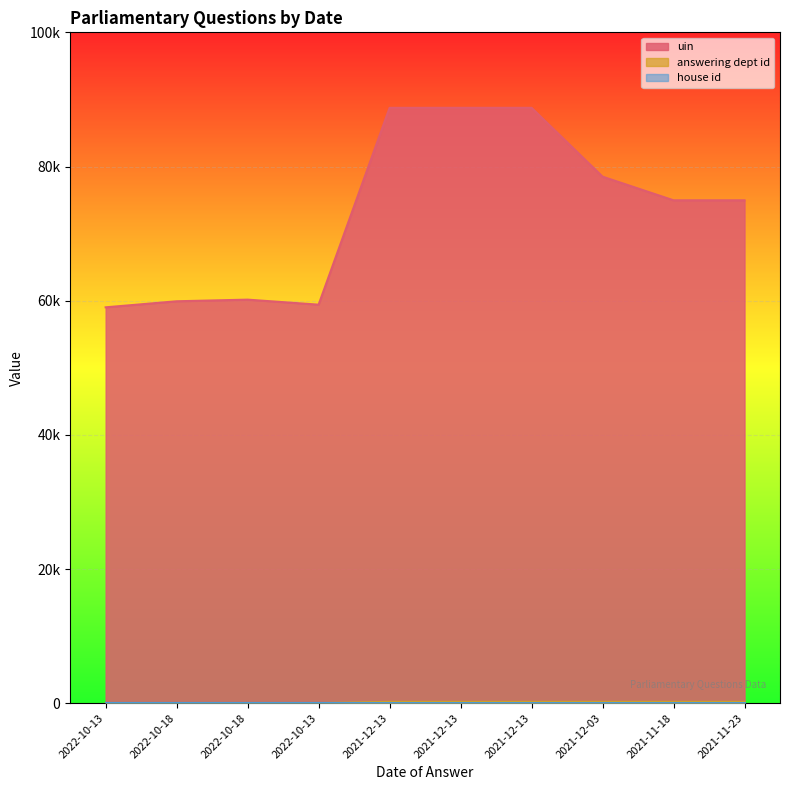

Does the chart display data point markers on the line(s)?

No